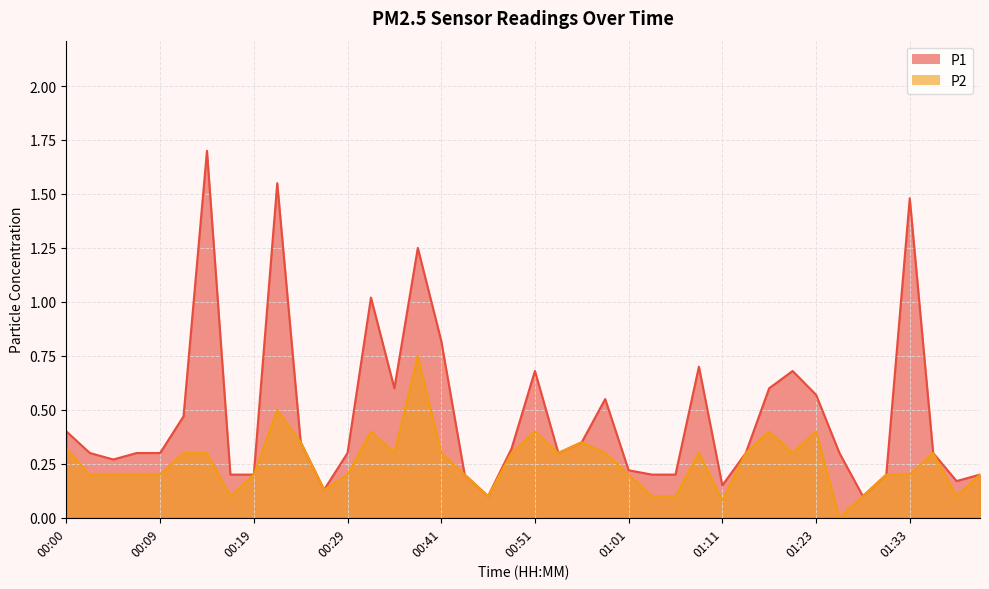

In P2, how many points are higher than both neighbors (excluding endpoints)?

9